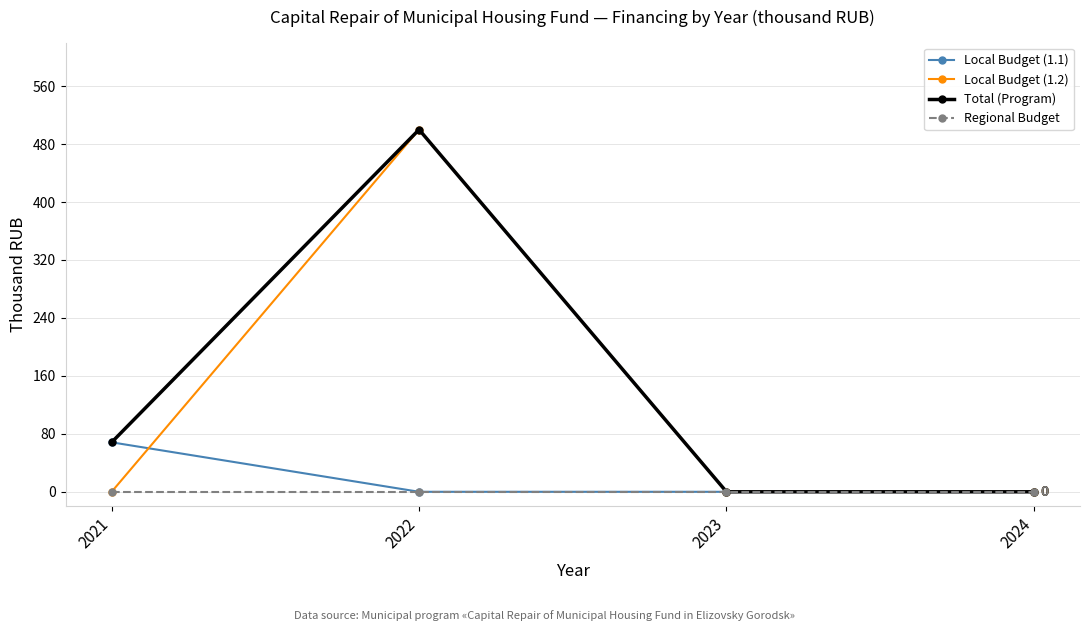

Count the number of categories in the chart.

4